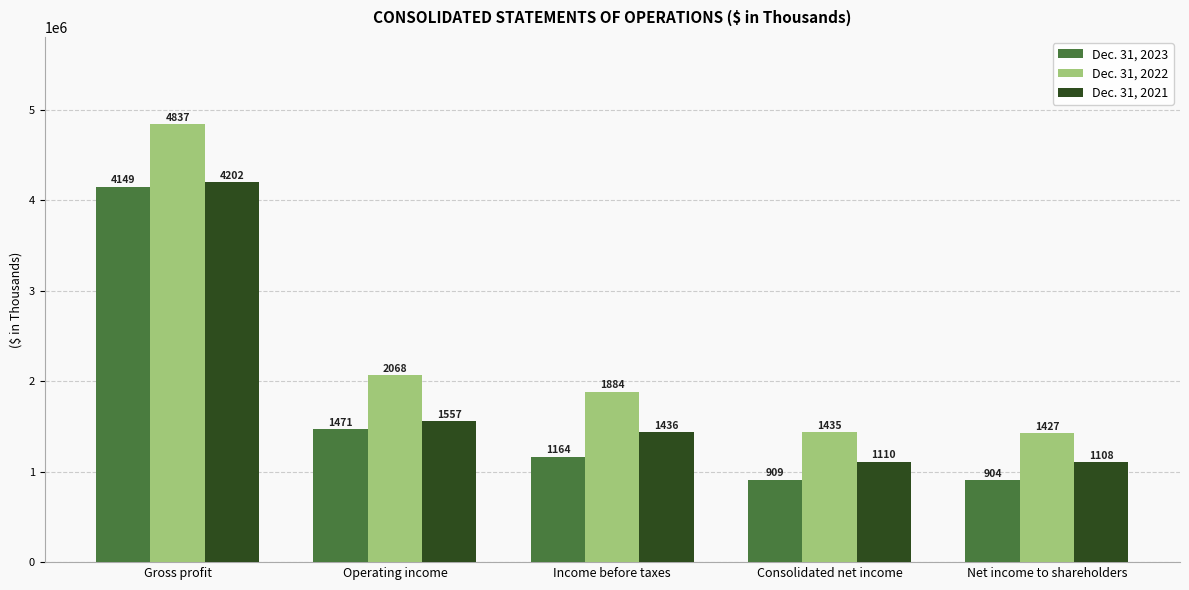

Is it true that Dec. 31, 2022 equals 4836625 at Gross profit?

True